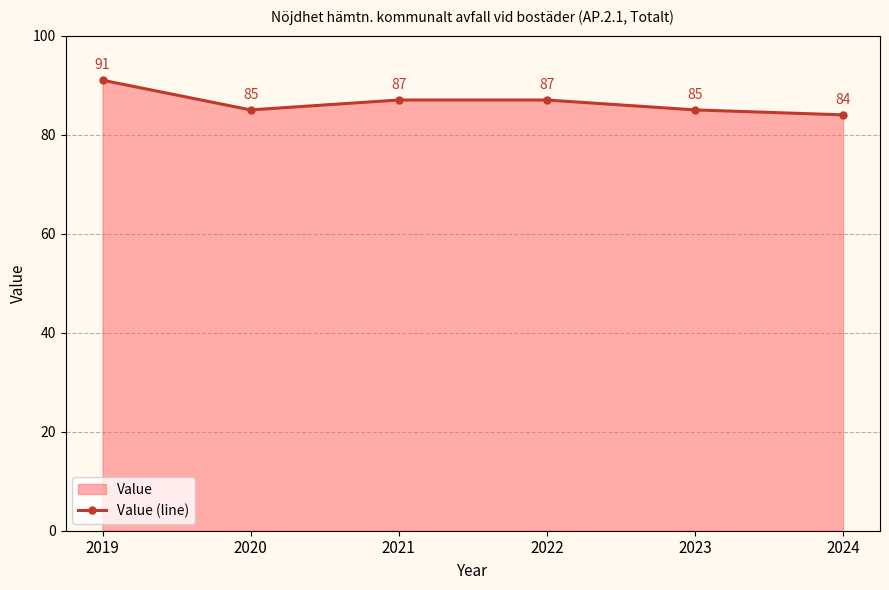

Reading right to left, transcribe all the data shown in this chart.

84	85	87	87	85	91